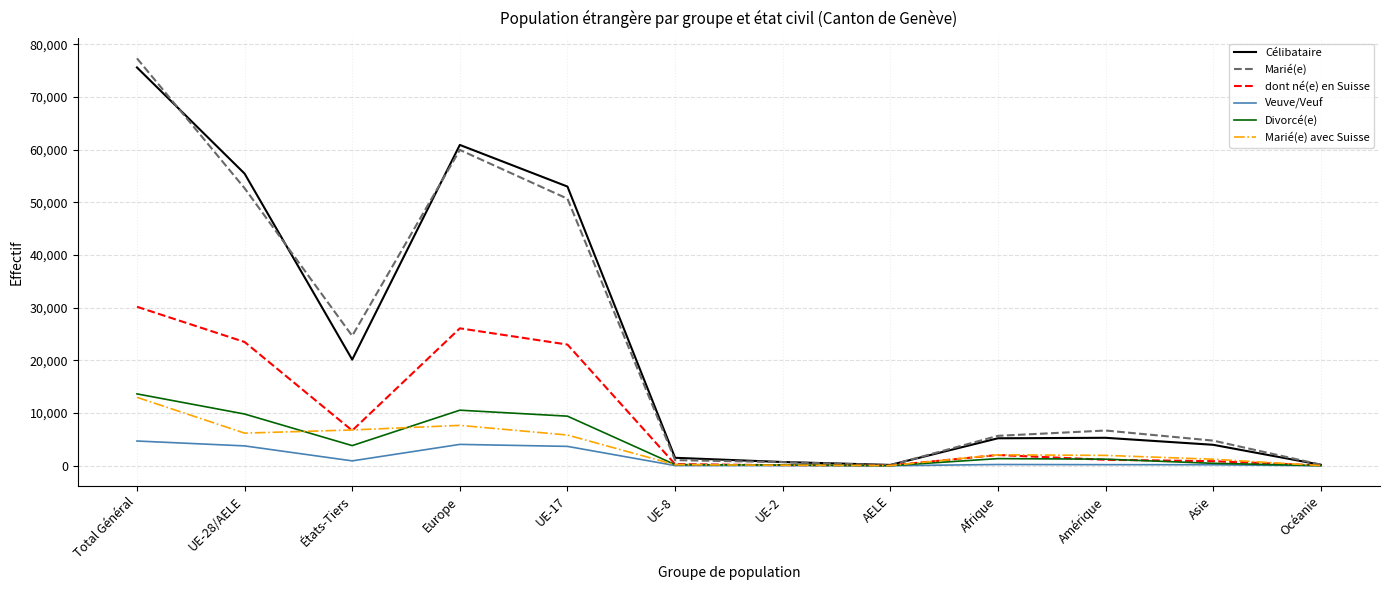

What is the spread (max minus min) of values at UE-2?

674